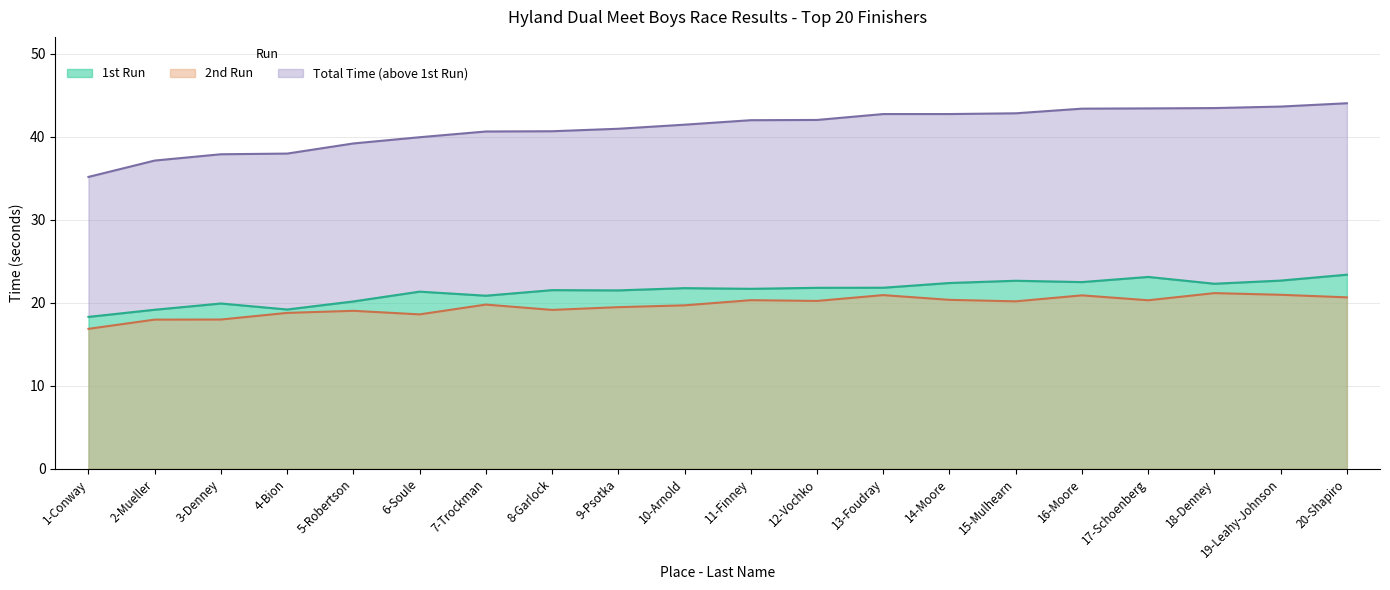

The value of 2nd Run at 5-Robertson is 19.0. True or false?

True